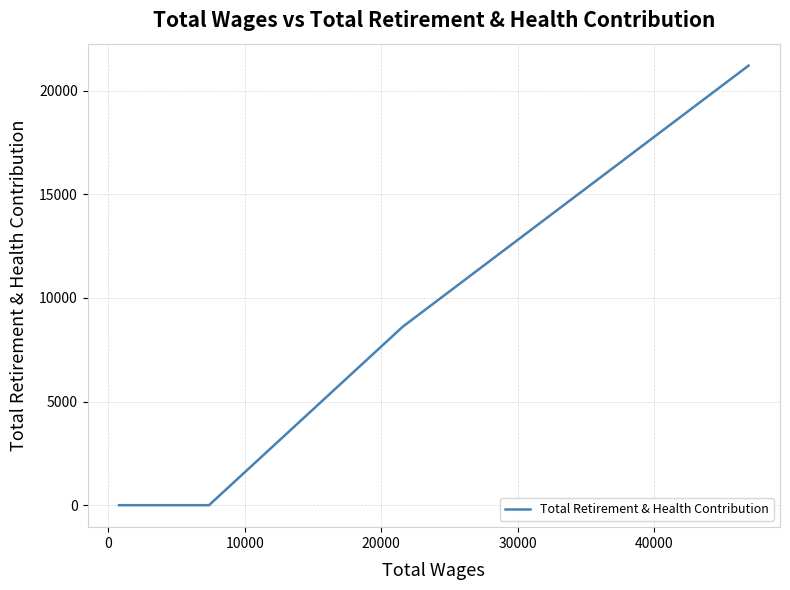

Reading right to left, transcribe all the data shown in this chart.

21206.1	8612.4	0.0	0.0	0.0	0.0